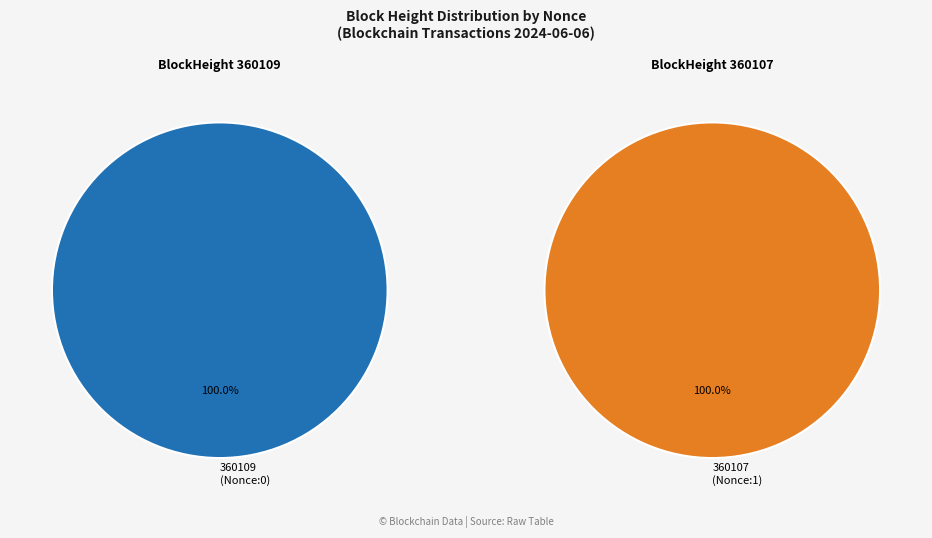

What percentage is the 360107 slice, to the nearest percent?

100%